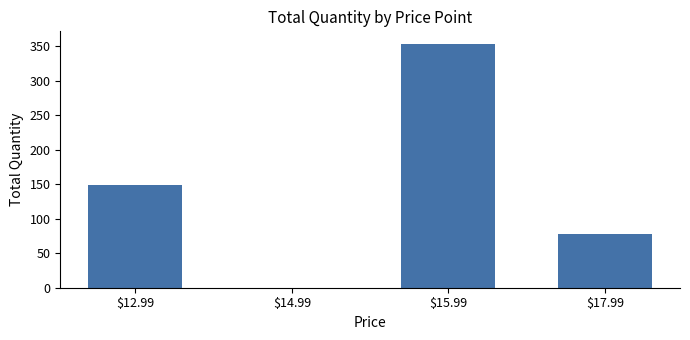

What is the sum of all values?

581